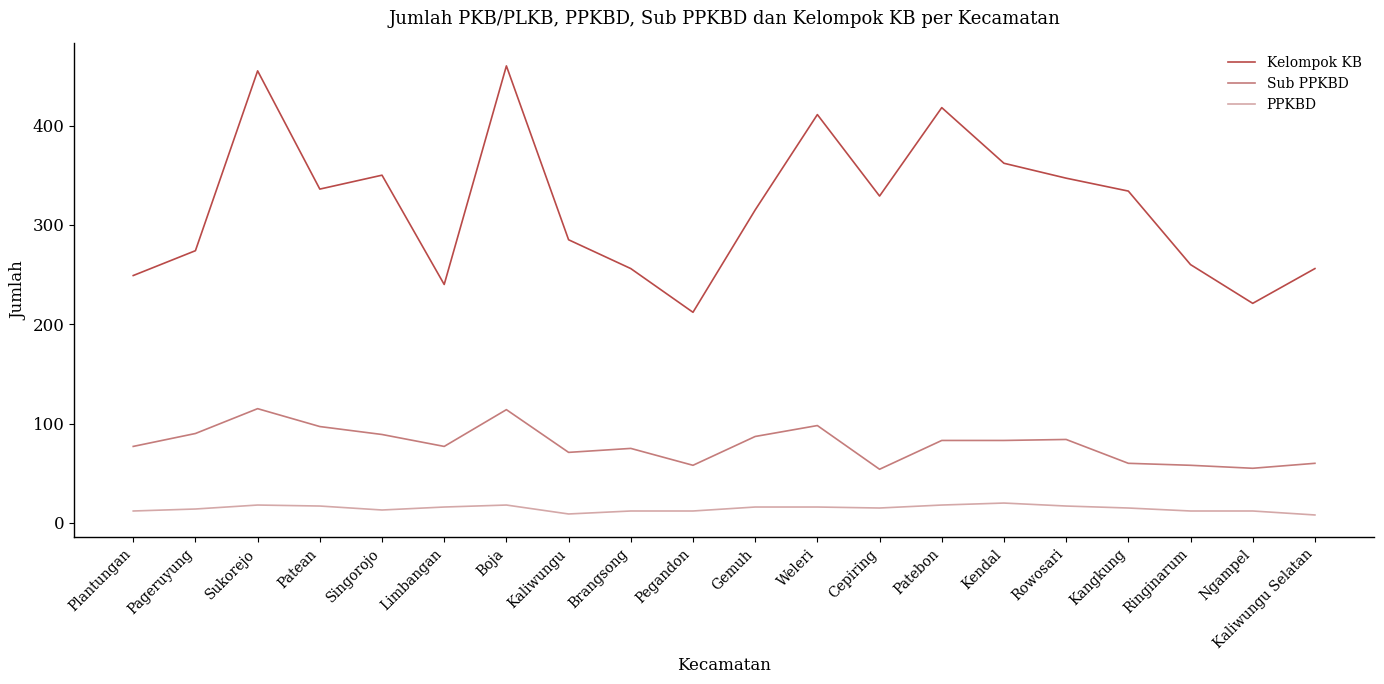

What is the average value of the Sub PPKBD series?

79